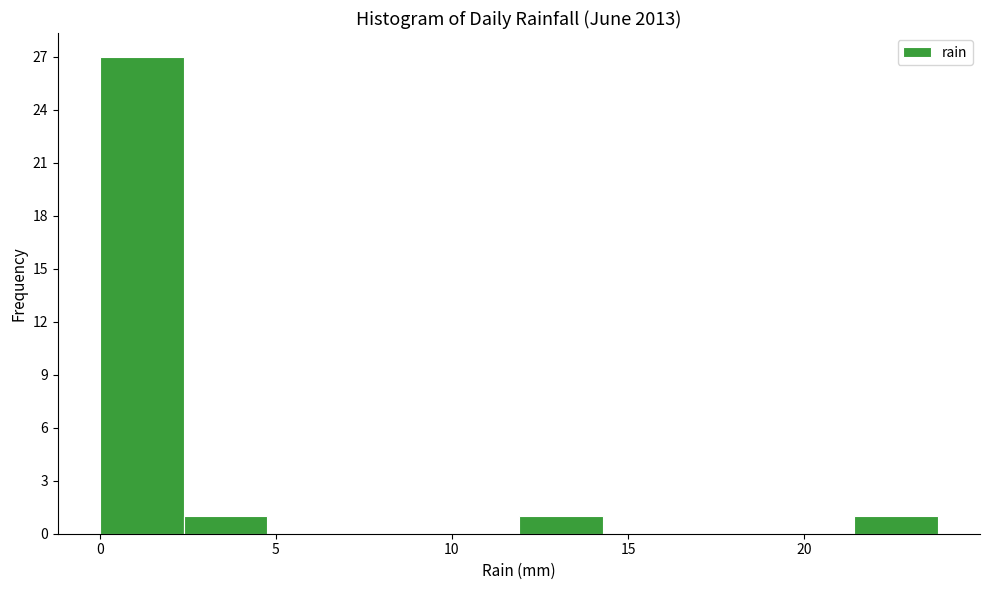

Reading left to right, transcribe this chart: for each bar, give the range it covers on the x-axis and its height. Neither the bar edges nor the heights are printed on the chart, so give them approximately, as read against the axes.

0.0 to 2.5: 27
2.5 to 5.0: 1
5.0 to 7.0: 0
7.0 to 9.5: 0
9.5 to 12.0: 0
12.0 to 14.5: 1
14.5 to 16.5: 0
16.5 to 19.0: 0
19.0 to 21.5: 0
21.5 to 24.0: 1